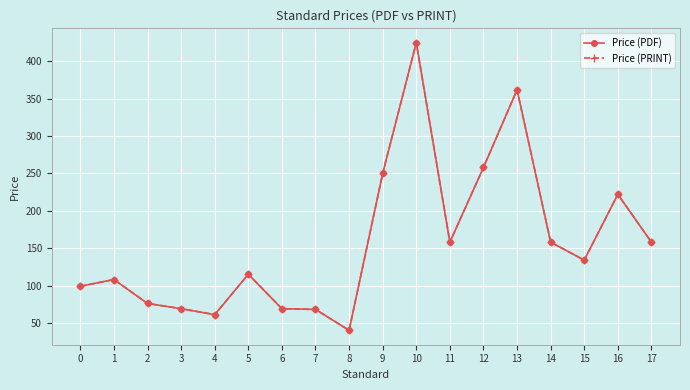

Reading left to right, extract all data points from this chart.

Price (PDF): 99	108	76	69	61	115	69	68	40	250	425	158	258	362	158	134	222	158
Price (PRINT): 99	108	76	69	61	115	69	68	40	250	425	158	258	362	158	134	222	158